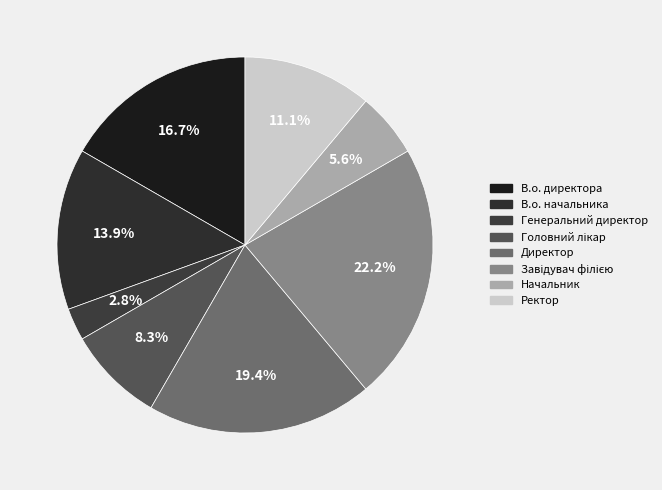

Which slice is the smallest?

Генеральний директор